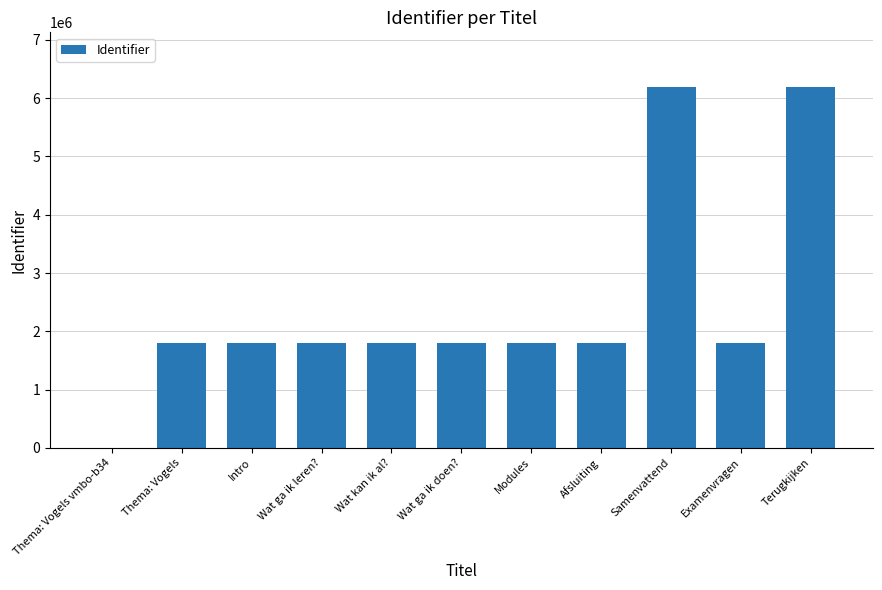

What is the change in value from Intro to Samenvattend?

+4394923